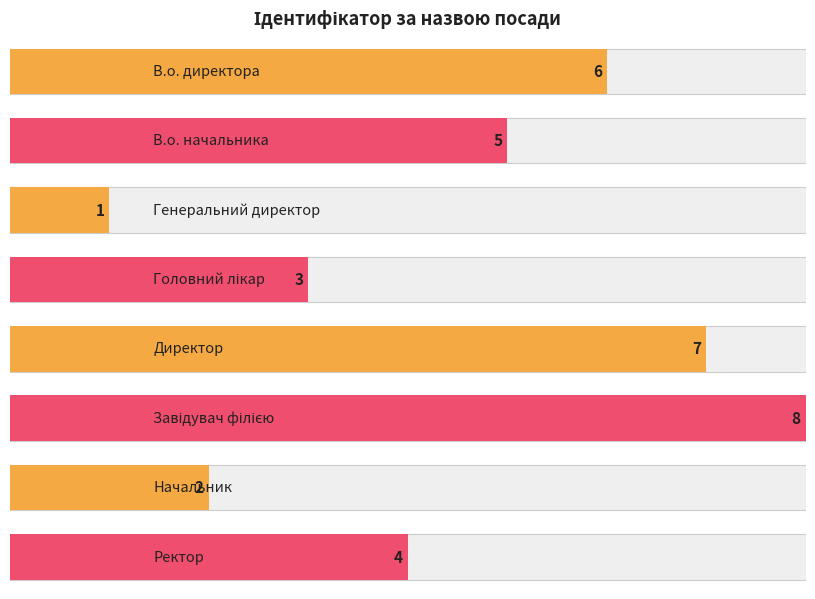

Reading left to right, transcribe all the data shown in this chart.

В.о. директора=6	В.о. начальника=5	Генеральний директор=1	Головний лікар=3	Директор=7	Завідувач філією=8	Начальник=2	Ректор=4